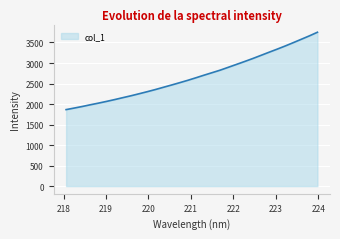

What is the maximum value shown in the chart?

3749.5